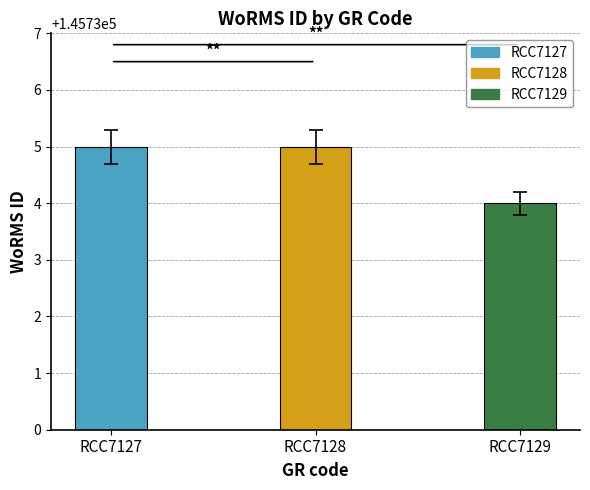

What is the average value?

145735